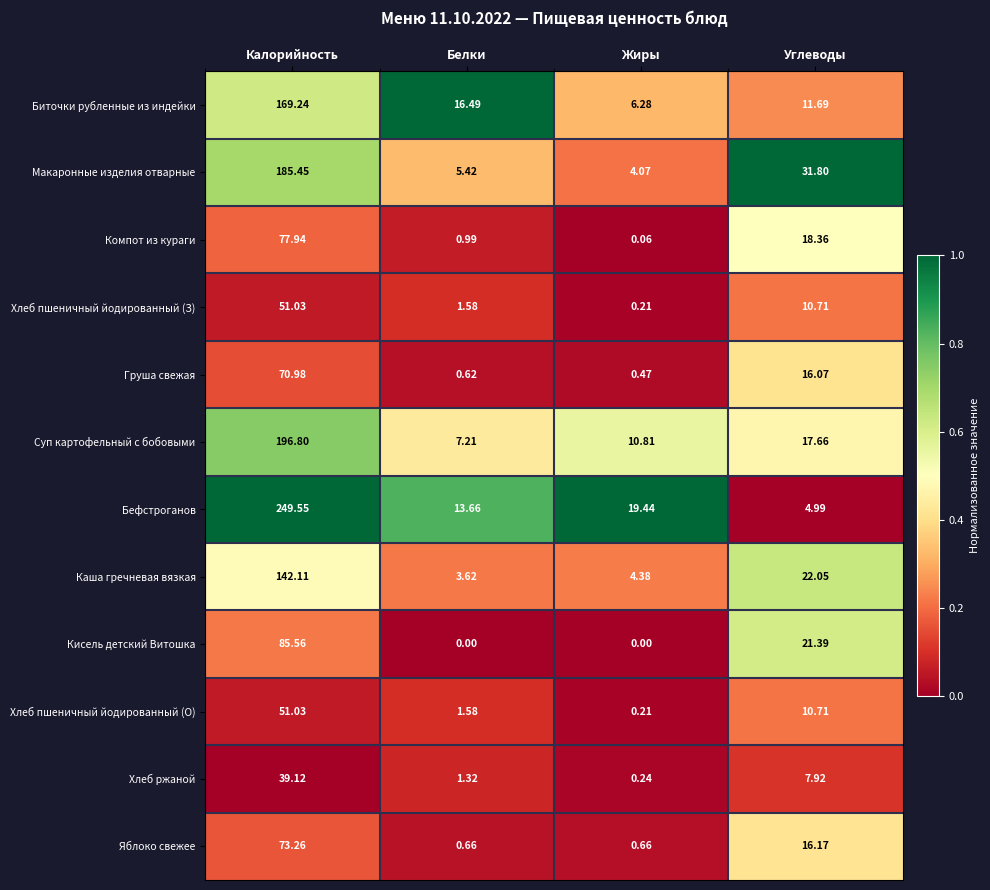

List the labels in order of Бефстроганов value, largest first.

Калорийность, Жиры, Белки, Углеводы